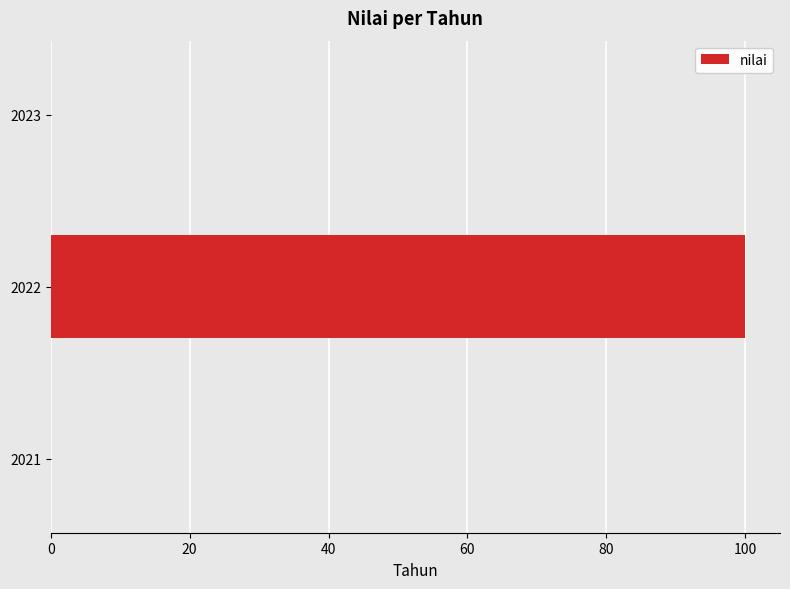

What is the maximum value shown in the chart?

100